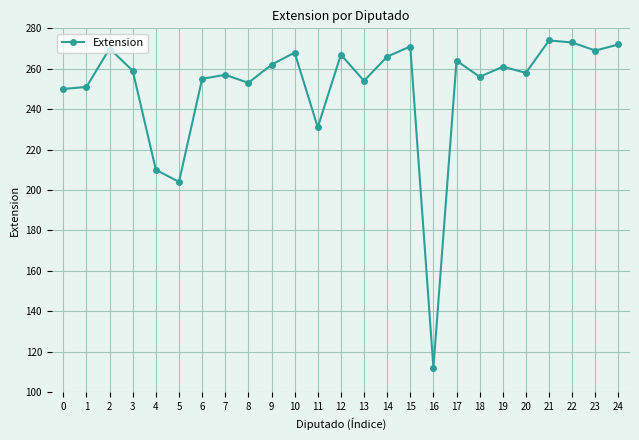

The value at 16 is 112. True or false?

True